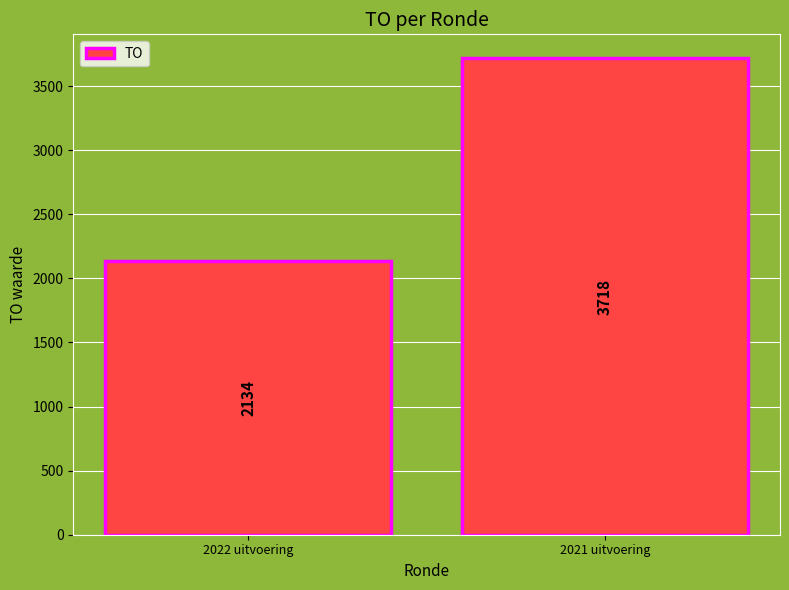

What is the average value?

2926